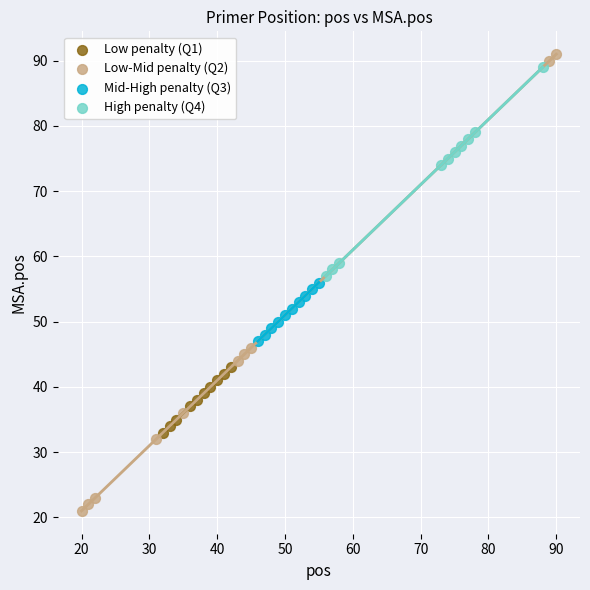

Which series has the widest spread of Y values?

Low-Mid penalty (Q2)